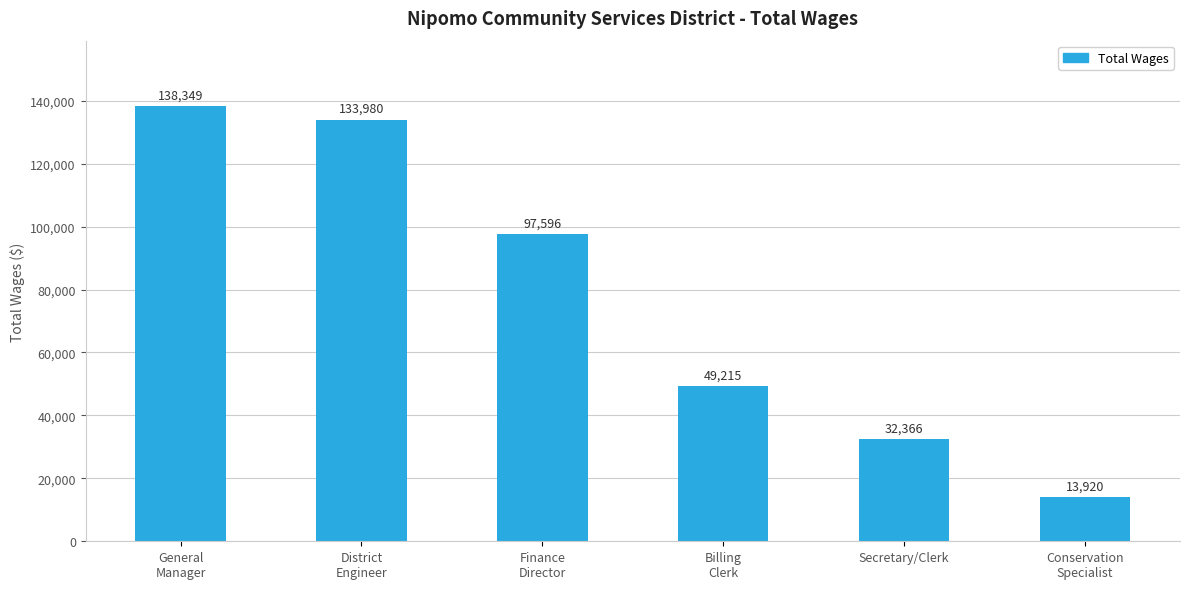

True or false: the data shows 24716 at Conservation
Specialist.

False